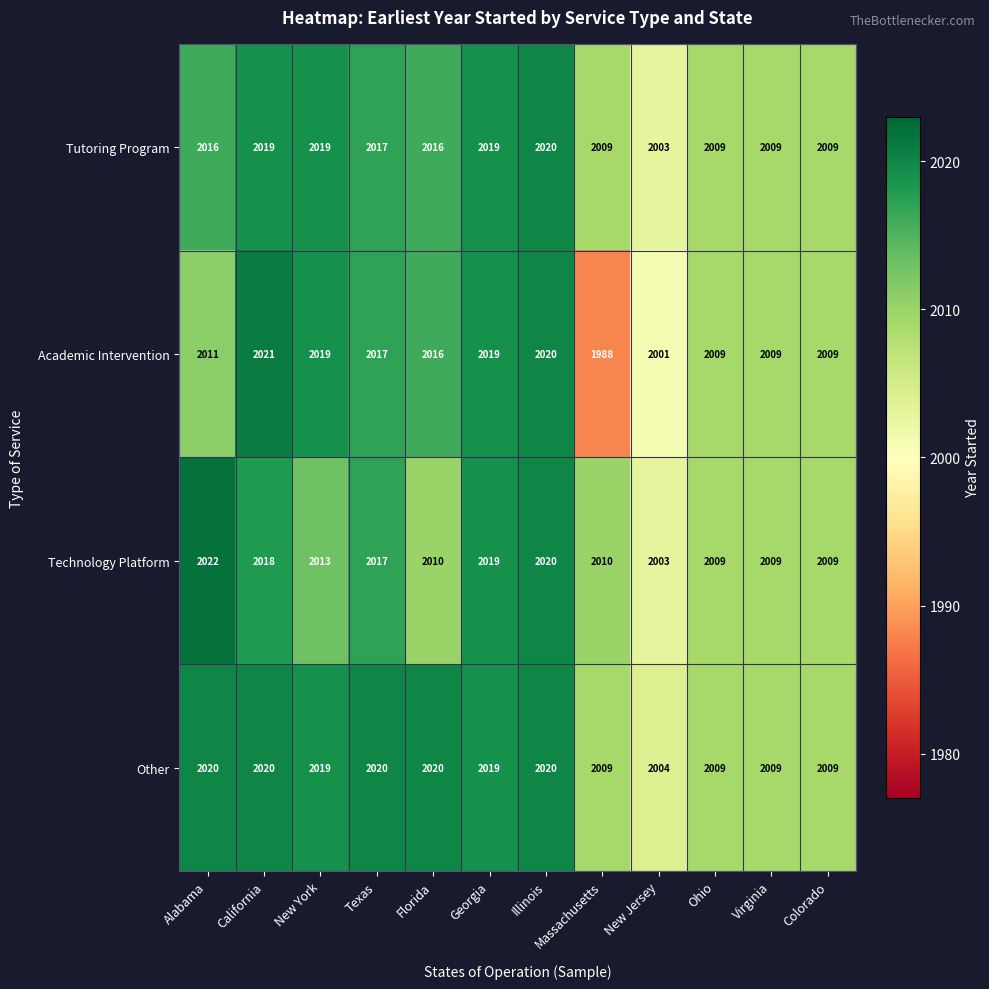

Which category has the lowest value in the Other series?

New Jersey